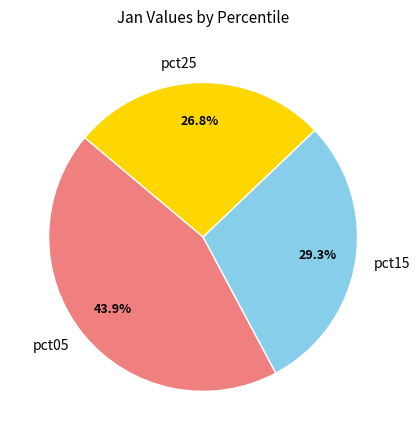

Which has a higher value, pct05 or pct15?

pct05